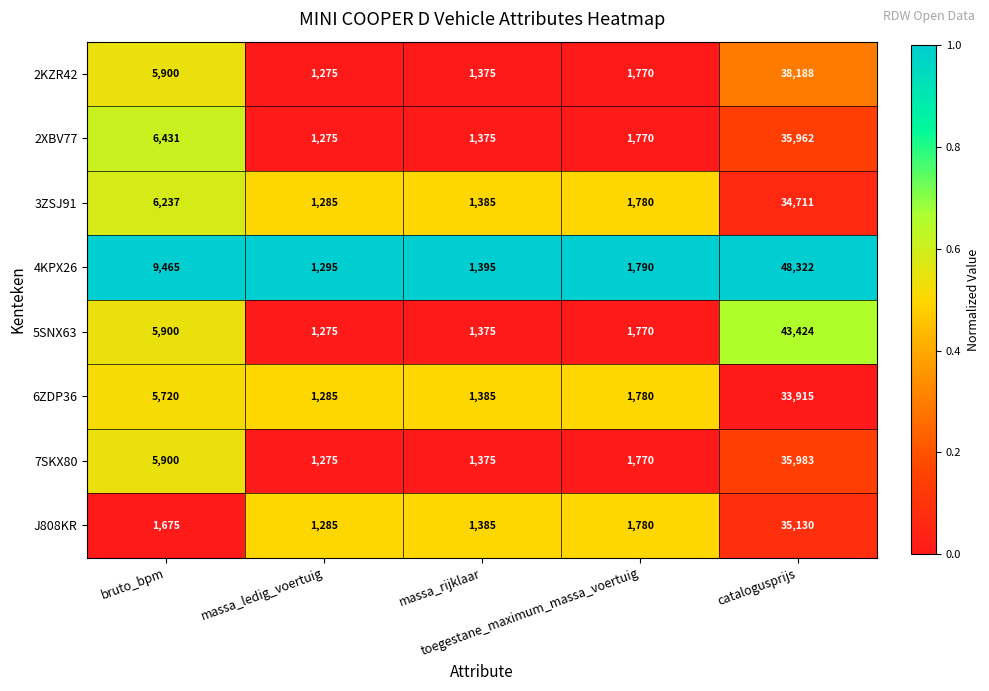

Which series has the largest total across all categories?

4KPX26